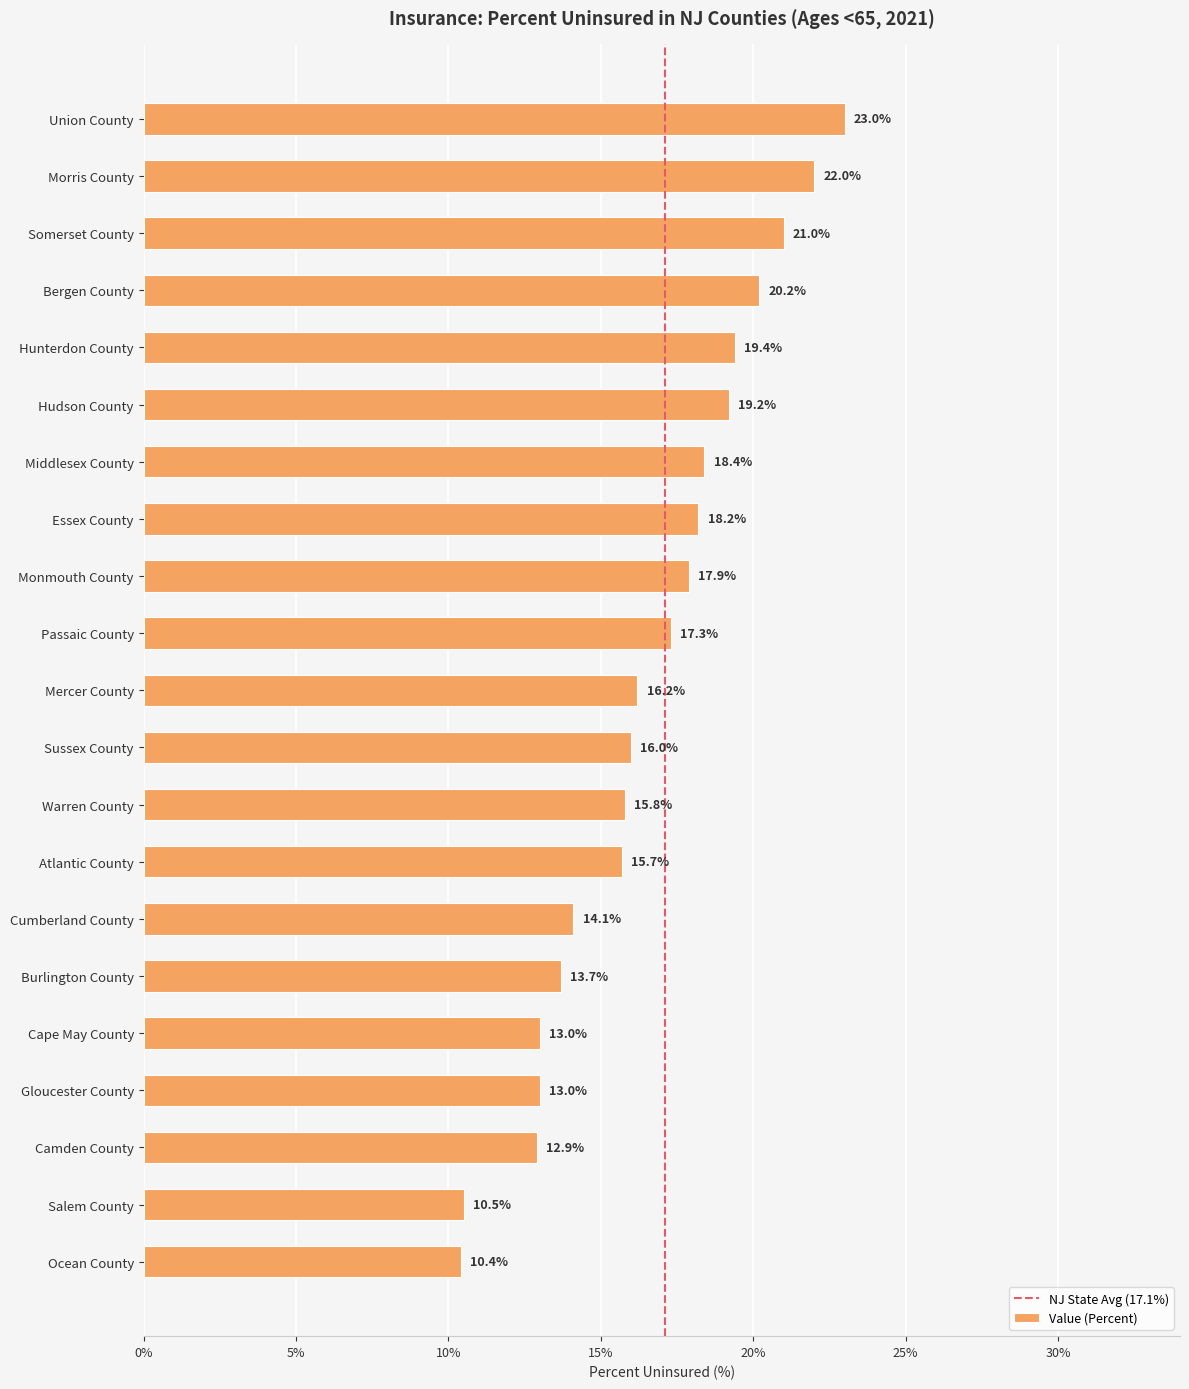

Which has a higher value, Burlington County or Morris County?

Morris County